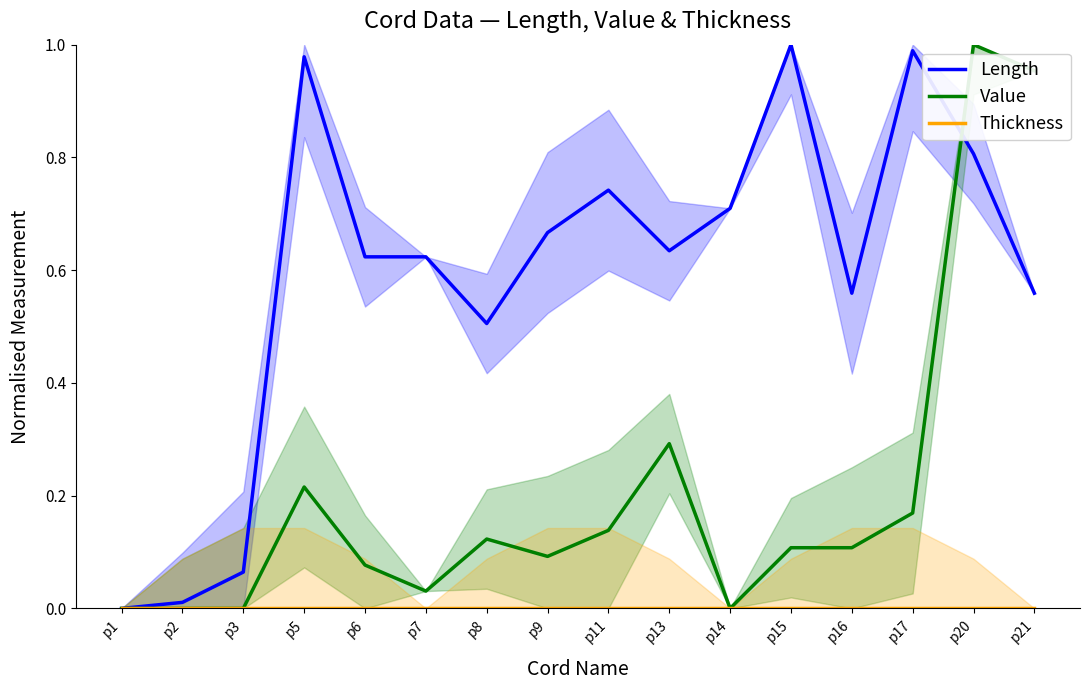

How many lines are shown in the chart?

3